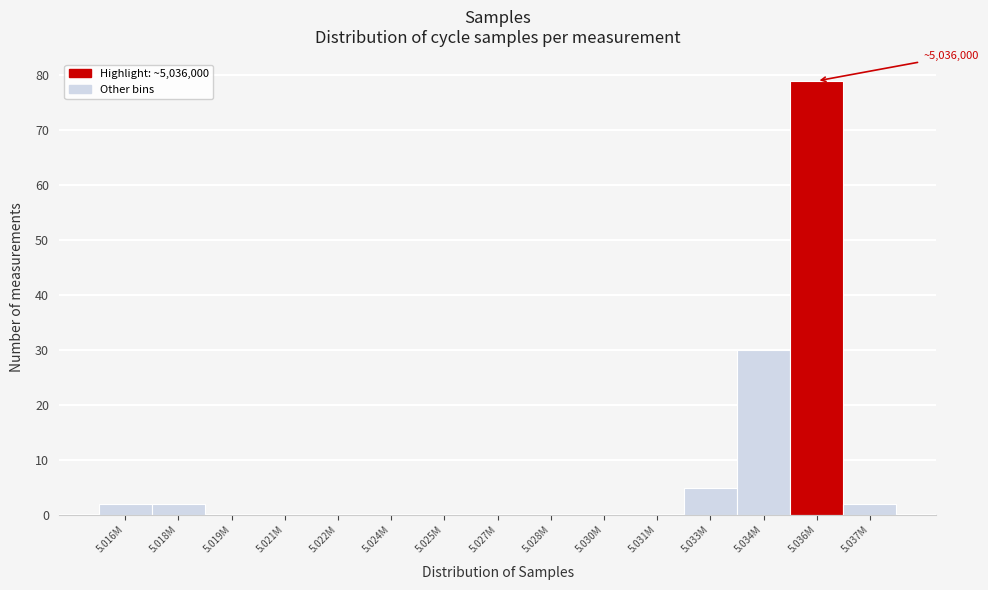

Reading right to left, what are all the values shown in this chart?

5.037M=2	5.036M=79	5.034M=30	5.033M=5	5.031M=0	5.030M=0	5.028M=0	5.027M=0	5.025M=0	5.024M=0	5.022M=0	5.021M=0	5.019M=0	5.018M=2	5.016M=2